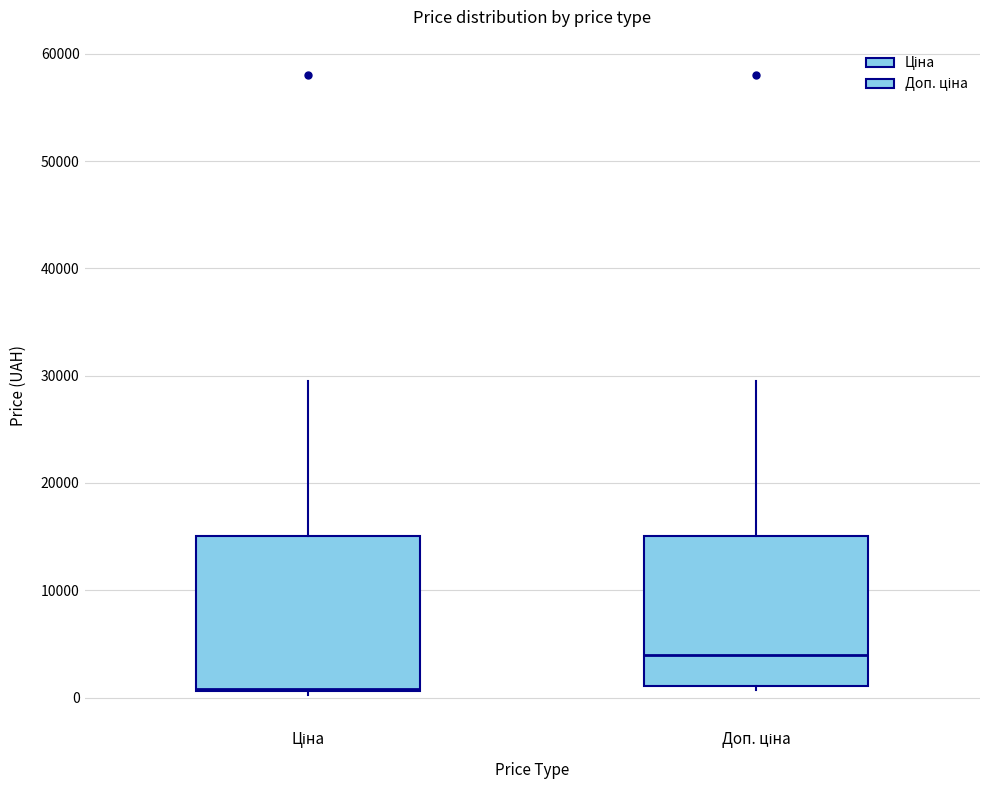

Reading left to right, read every box against the y-axis: the position of its median line, the range the box covers, and the ends of its whiskers. The values are not printed on the chart, so give them approximately, as read against the axis.

Ціна: median 1000, box 1000 to 15000, whiskers 0 to 30000
Доп. ціна: median 4000, box 1000 to 15000, whiskers 1000 (just below the box's lower edge) to 30000